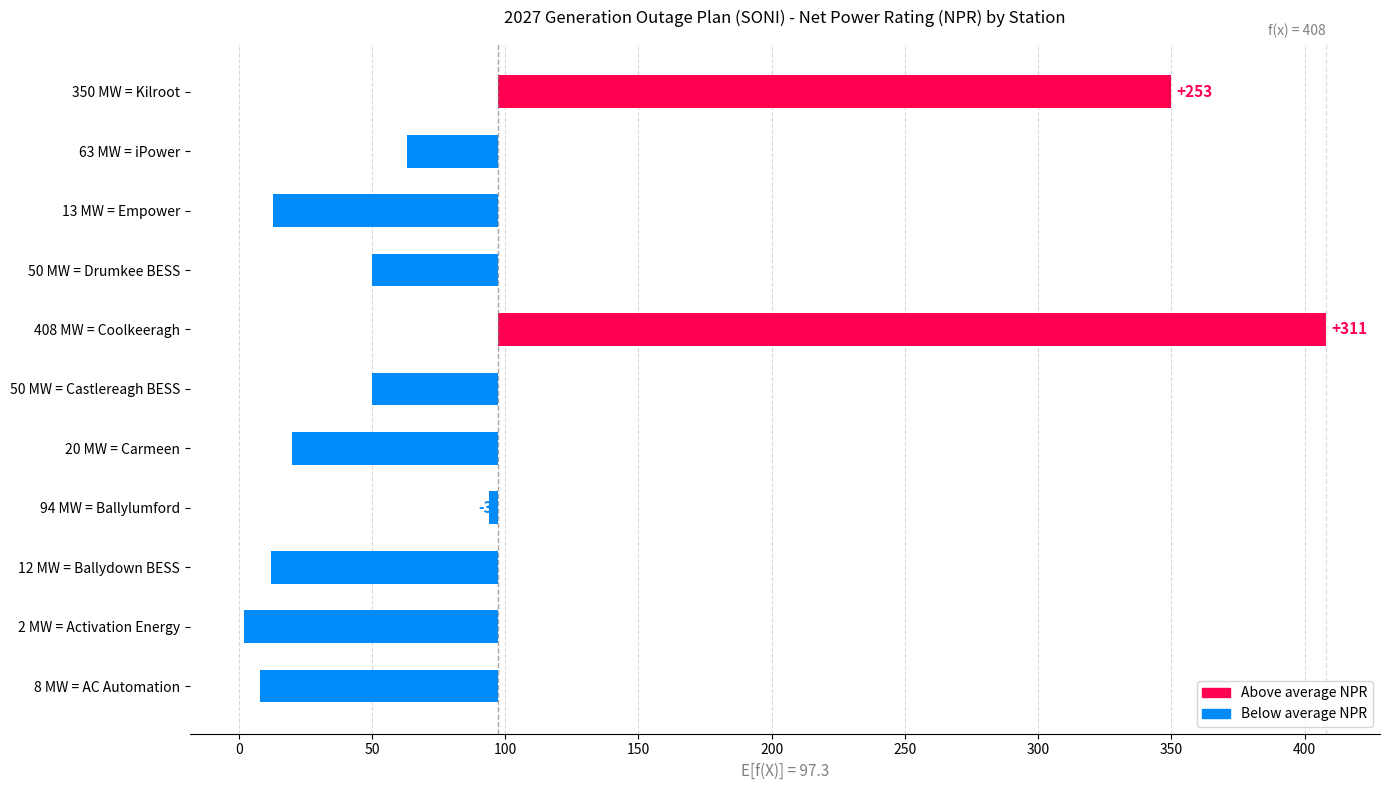

The value at 50 MW = Castlereagh BESS is -47.3. True or false?

True